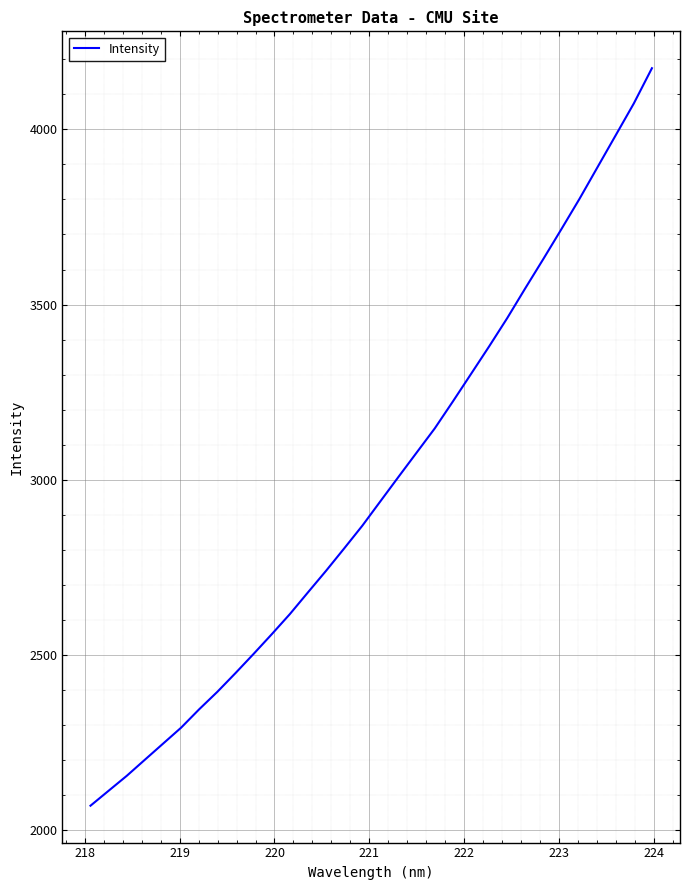

What is the minimum value shown in the chart?

2070.6